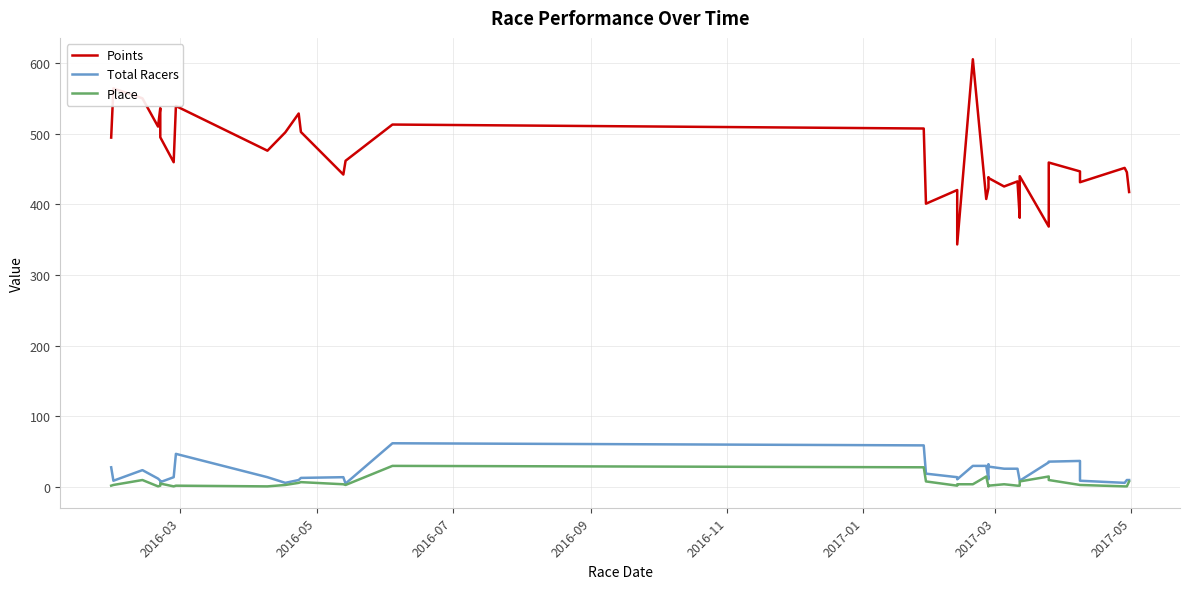

At how many categories does at least one series exceed 588?

1